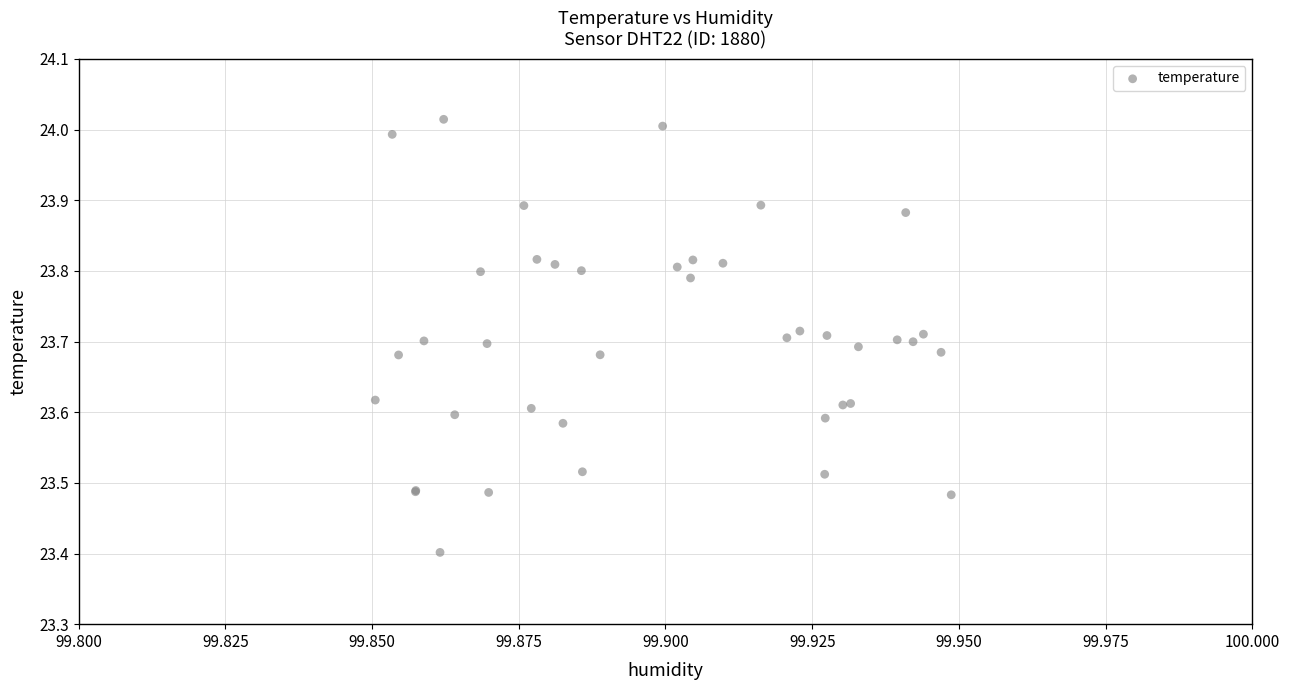

What Y value in the scatter plot is closest to 23?

23.4